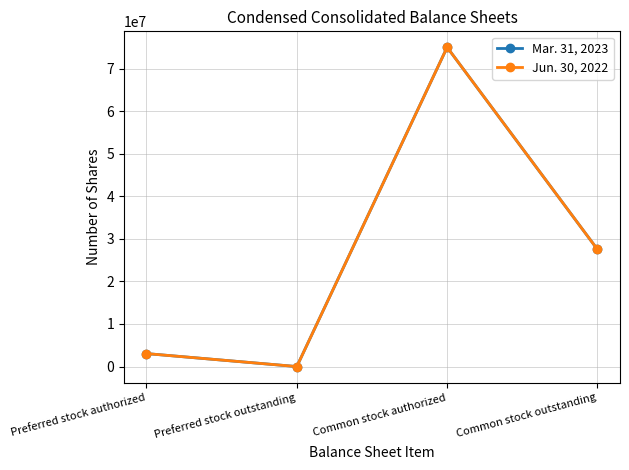

Where is the first local minimum for Jun. 30, 2022?

Preferred stock outstanding